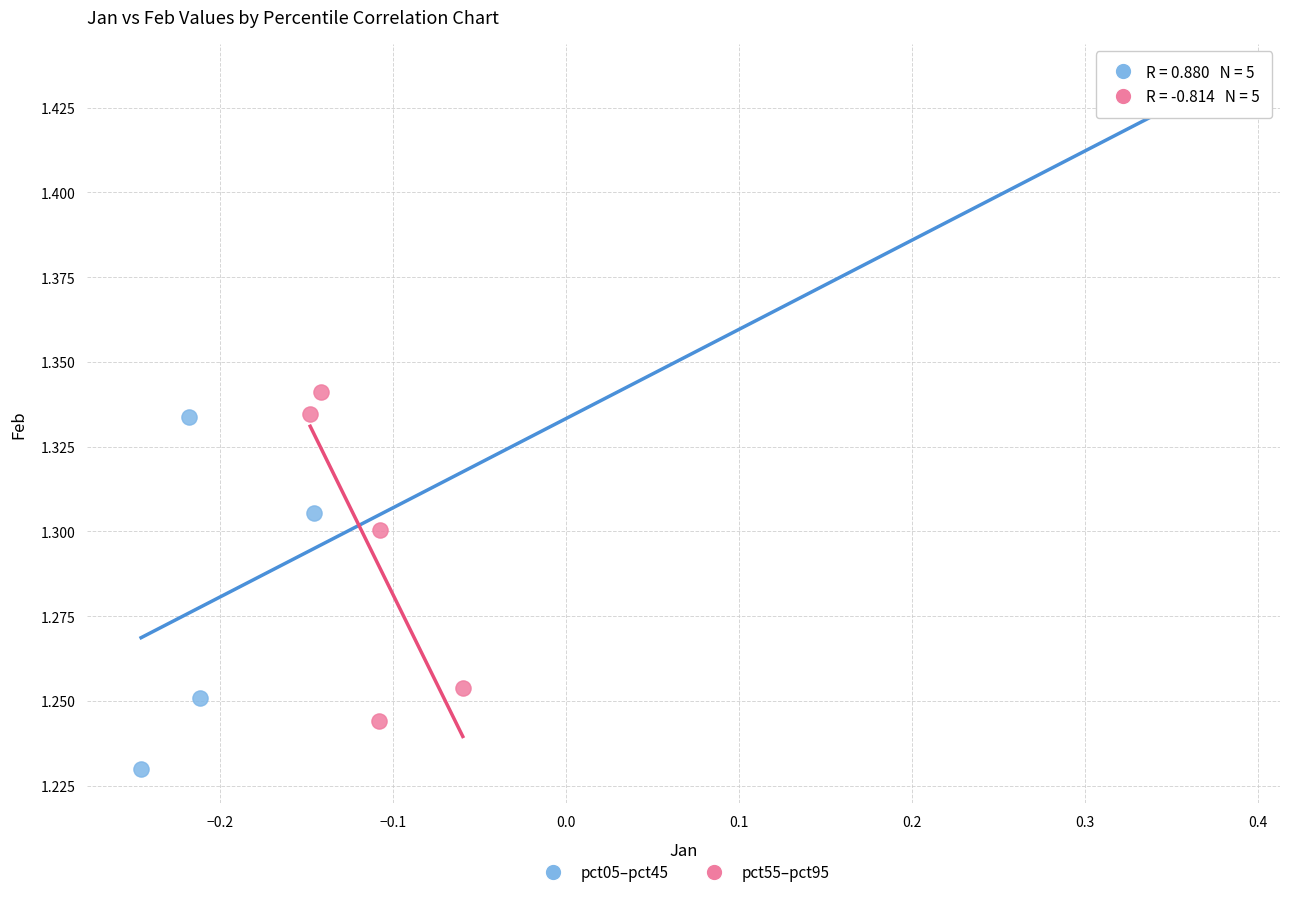

Which series contains the highest Y value?

pct05–pct45